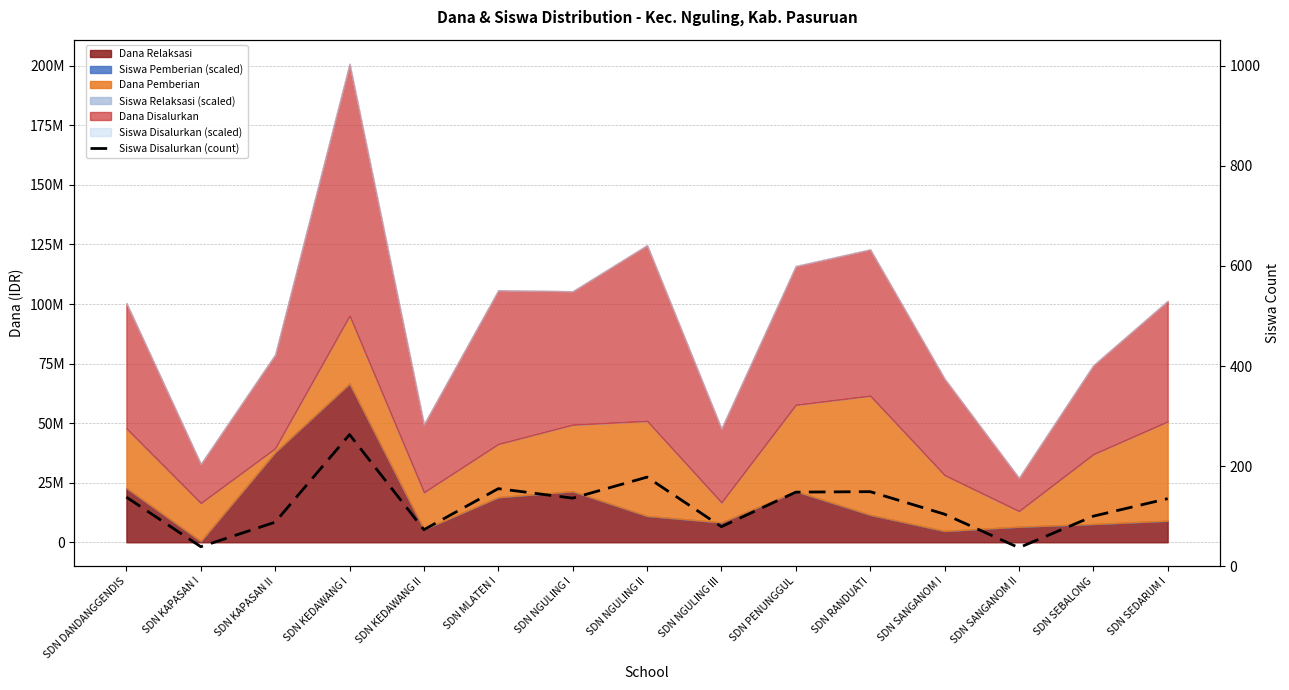

What is the difference between the second highest and minimum values?

141